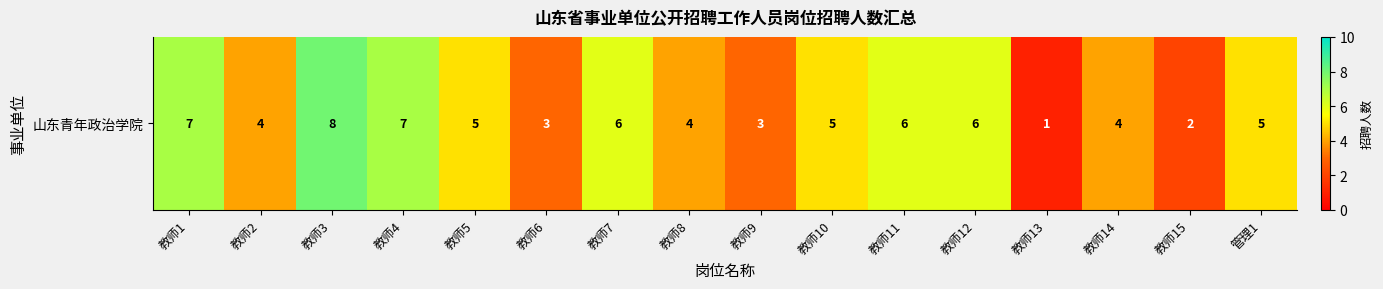

Reading right to left, what are all the values shown in this chart?

5	2	4	1	6	6	5	3	4	6	3	5	7	8	4	7